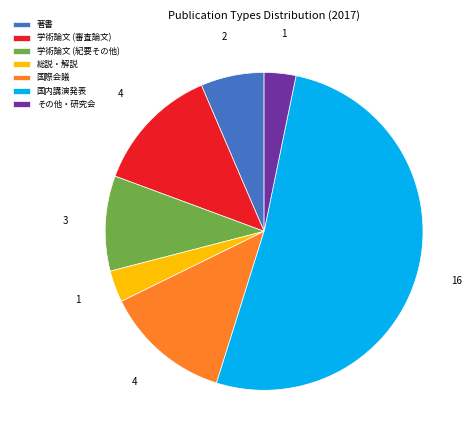

The 国際会議 slice represents 20% of the pie. True or false?

False